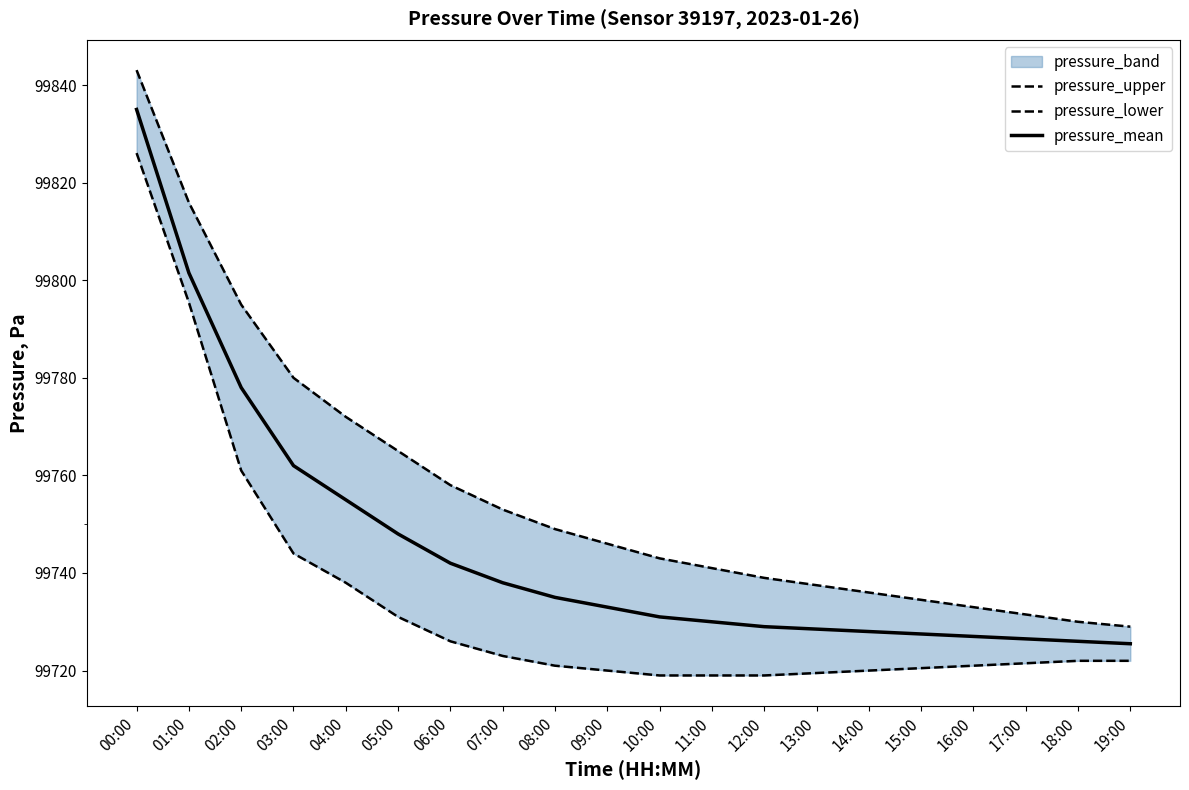

Which series has the largest range (max minus min)?

pressure_upper